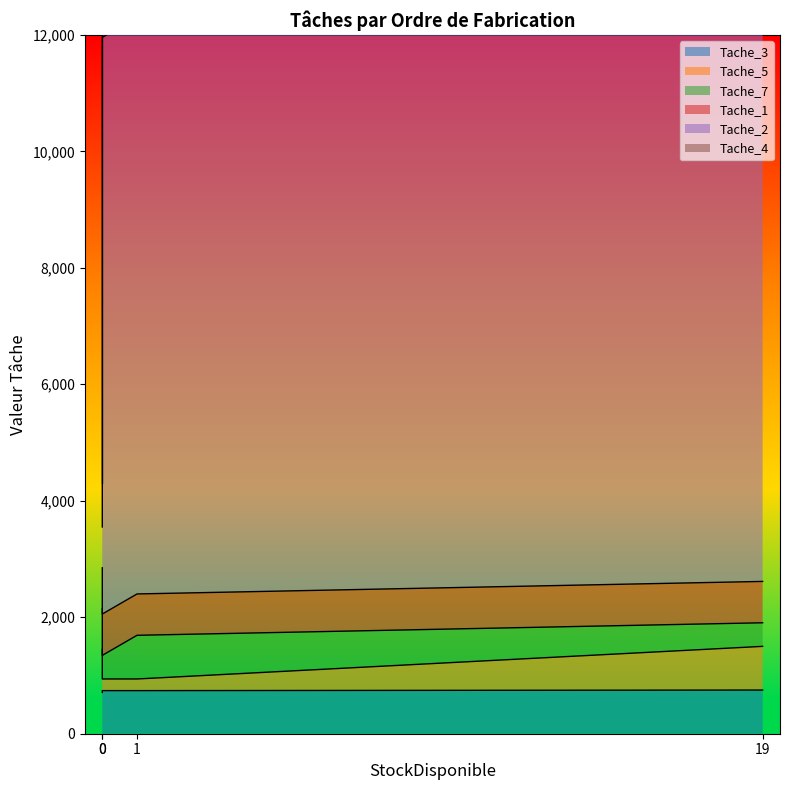

Which series has the largest total across all categories?

Tache_2